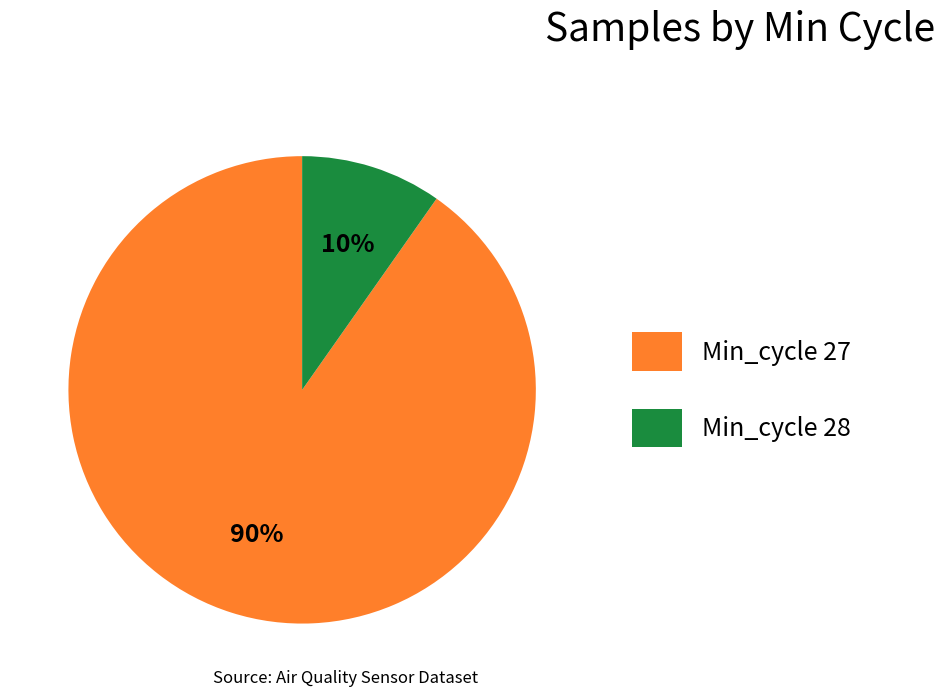

Which has a higher value, Min_cycle 28 or Min_cycle 27?

Min_cycle 27